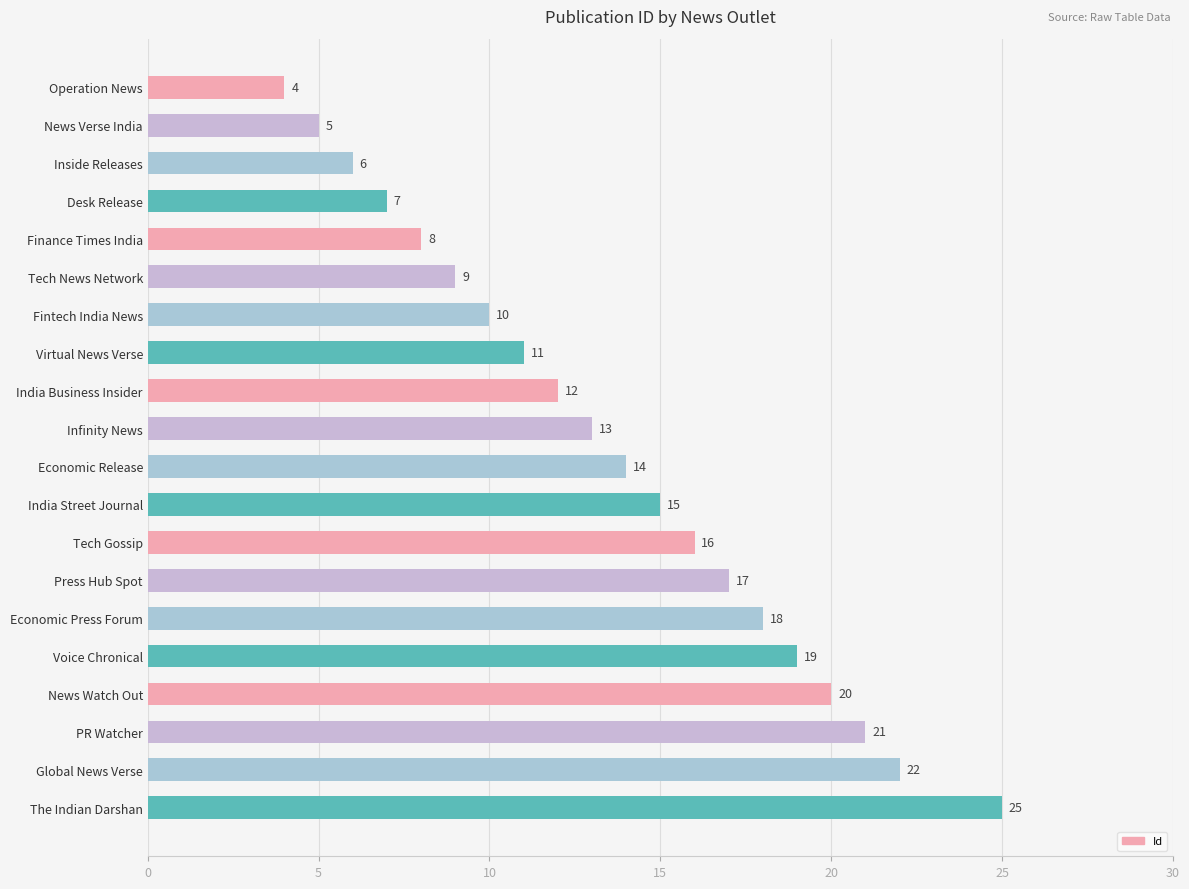

What position from the top is Finance Times India?

5